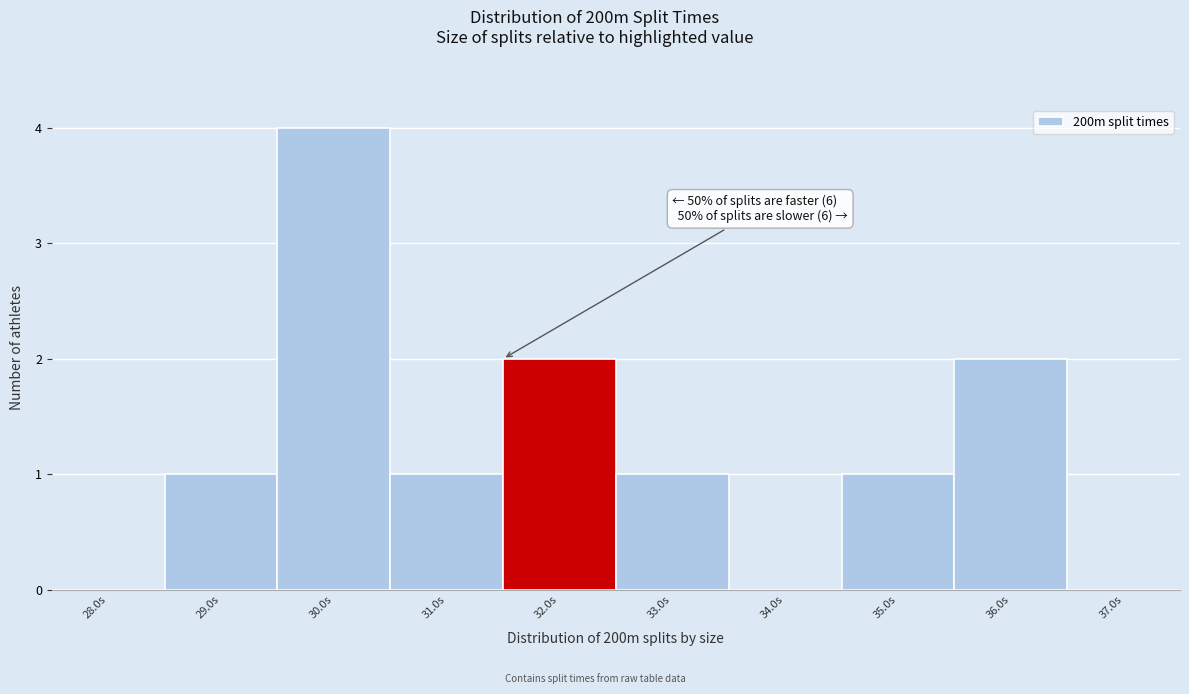

Reading left to right, transcribe all the data shown in this chart.

28.0s=0	29.0s=1	30.0s=4	31.0s=1	32.0s=2	33.0s=1	34.0s=0	35.0s=1	36.0s=2	37.0s=0